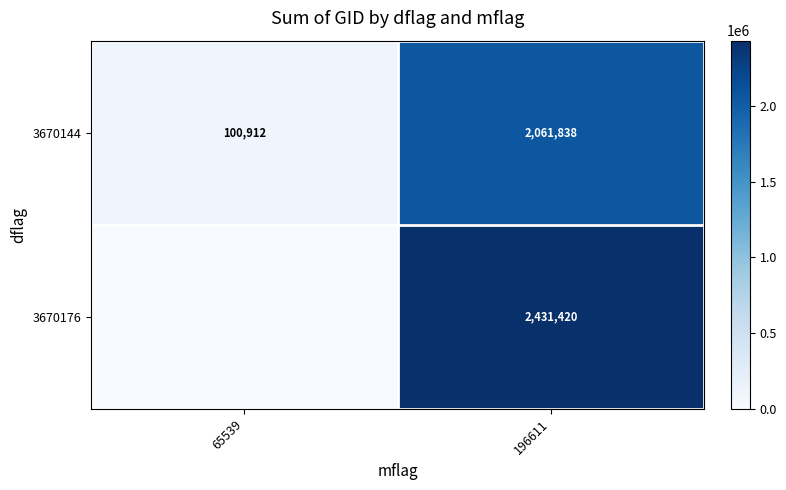

At how many categories does at least one series exceed 1449777?

1